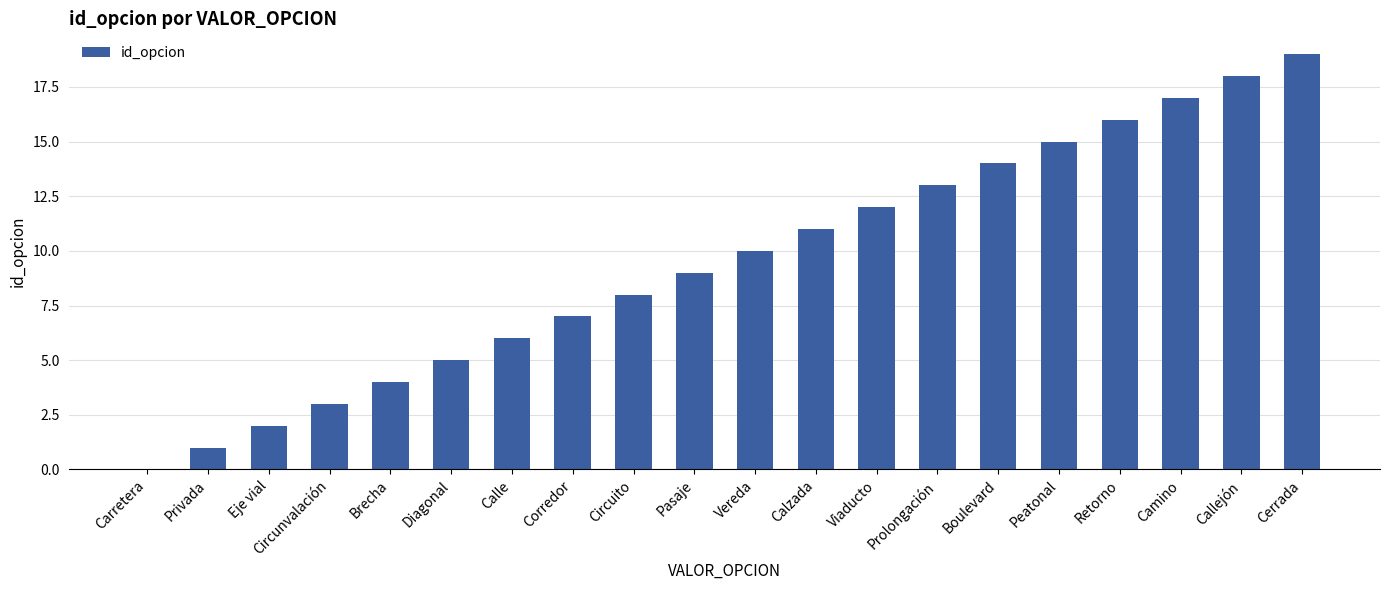

Reading left to right, list all the values displayed in this chart.

0	1	2	3	4	5	6	7	8	9	10	11	12	13	14	15	16	17	18	19